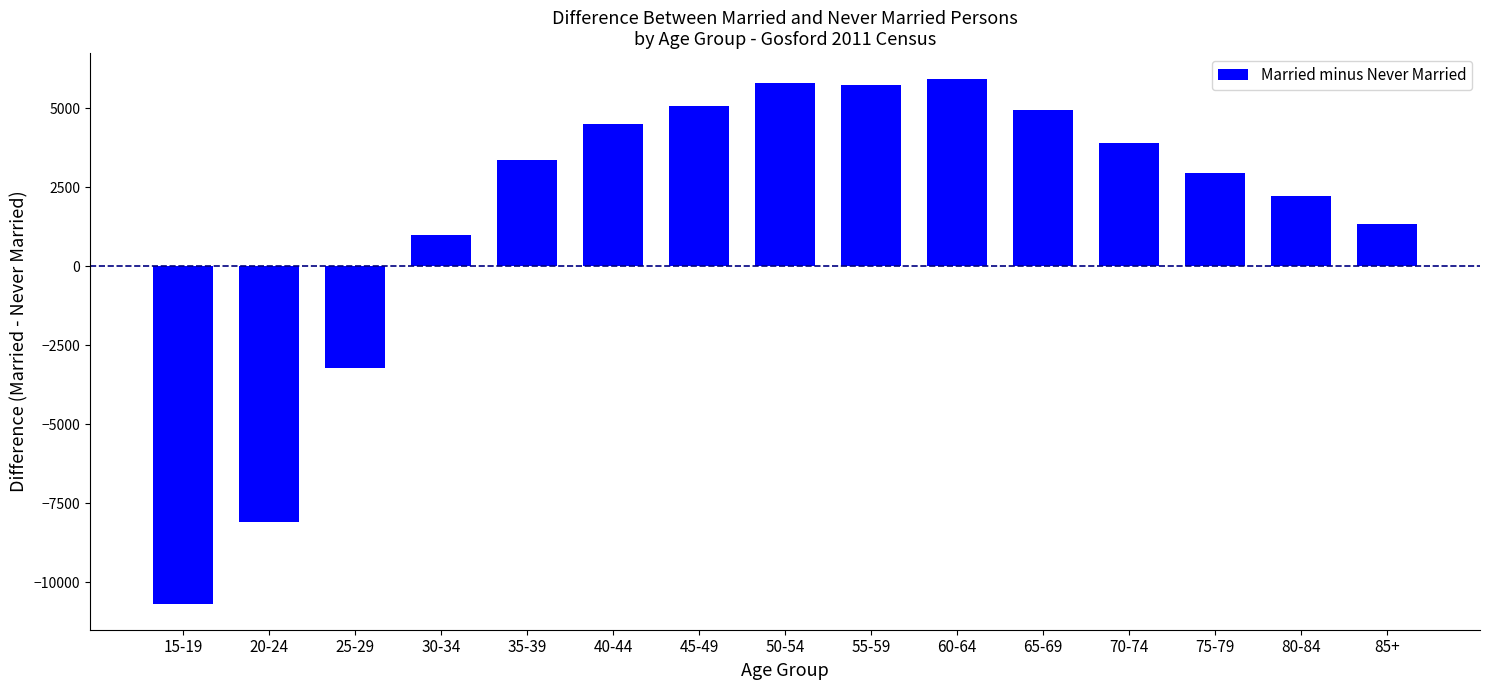

What is the sum of all values?

24766